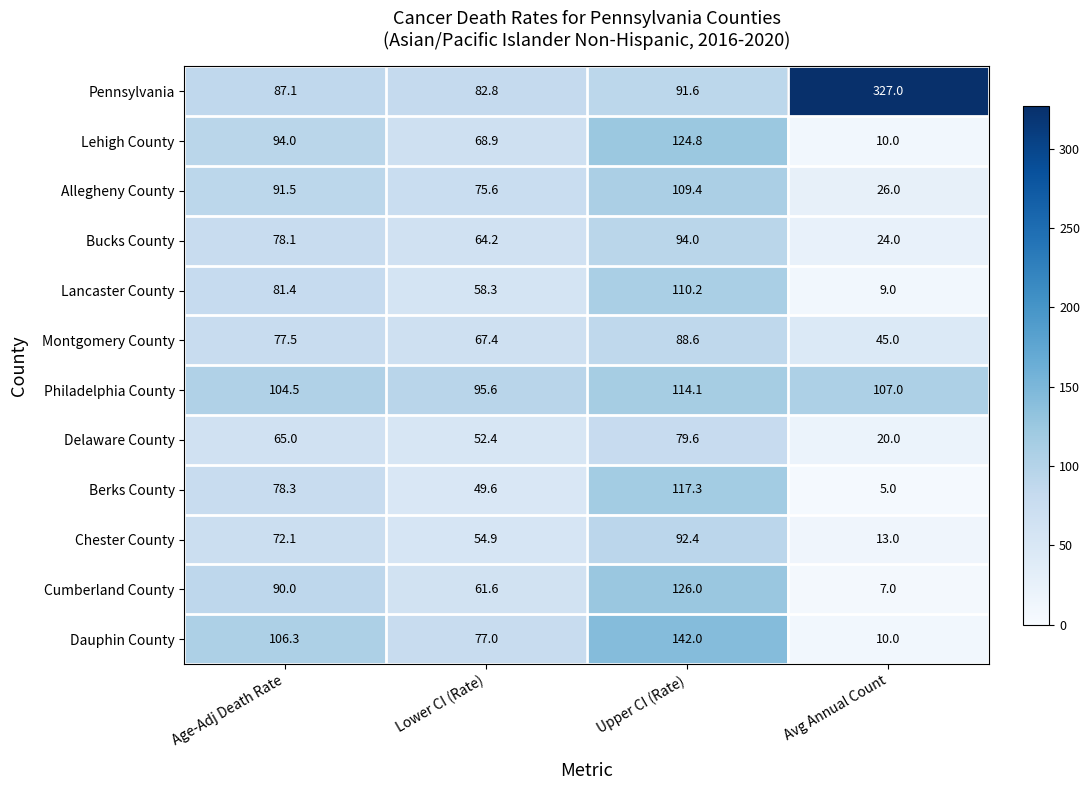

What is the average value of the Lancaster County series?

64.7